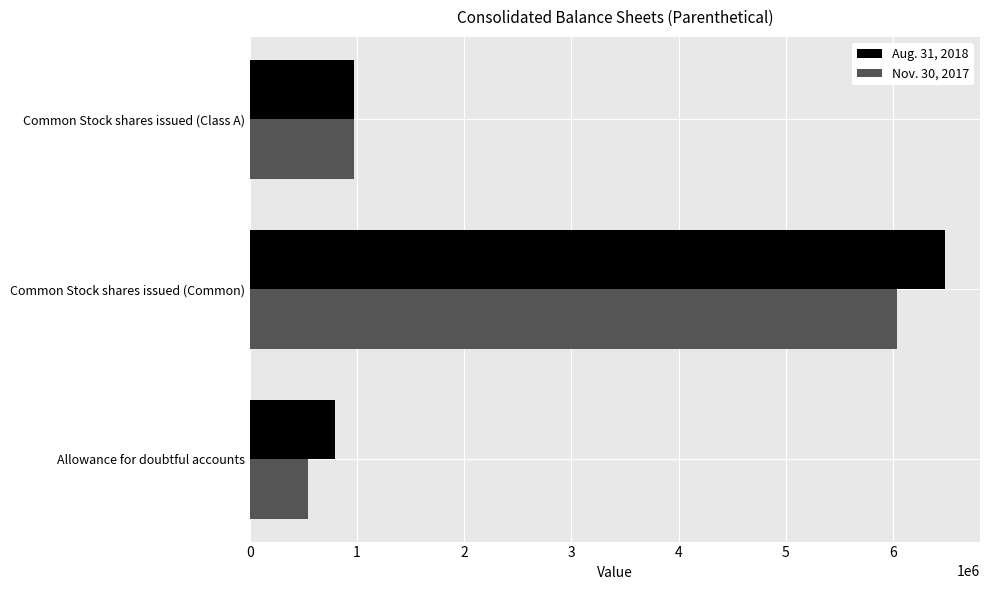

At which category is the sum across all series the highest?

Common Stock shares issued (Common)